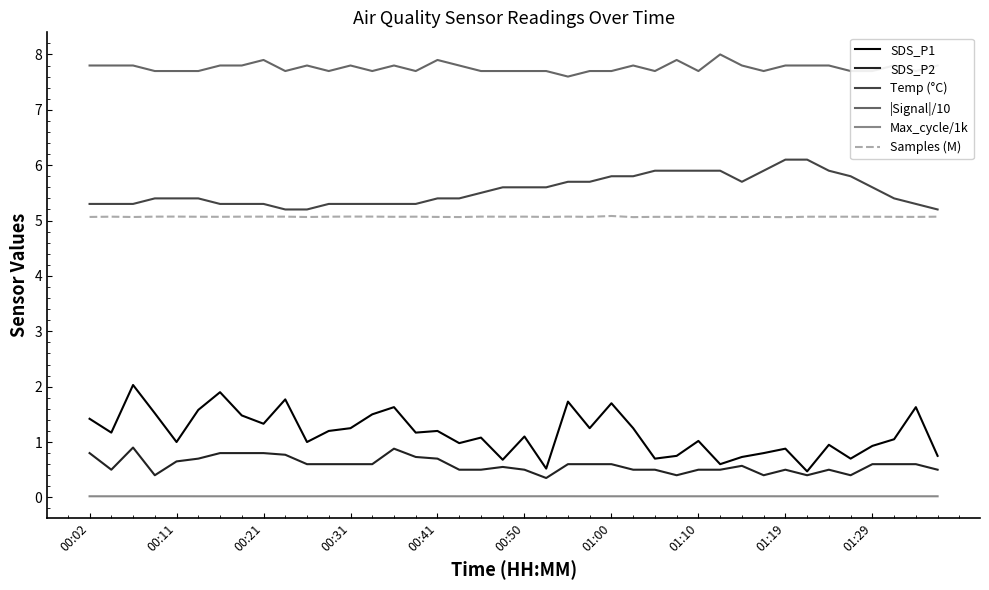

What is the maximum value shown in the chart?

8.0